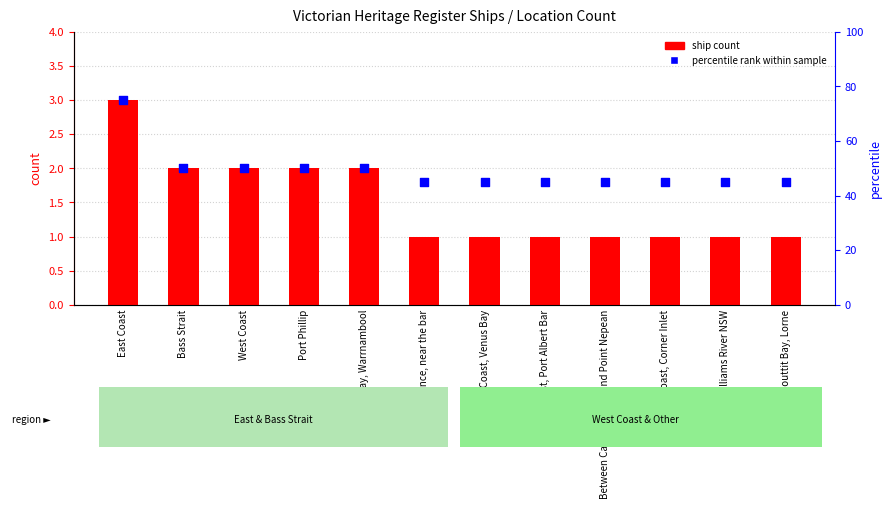

Which series has the largest total across all categories?

percentile rank within sample